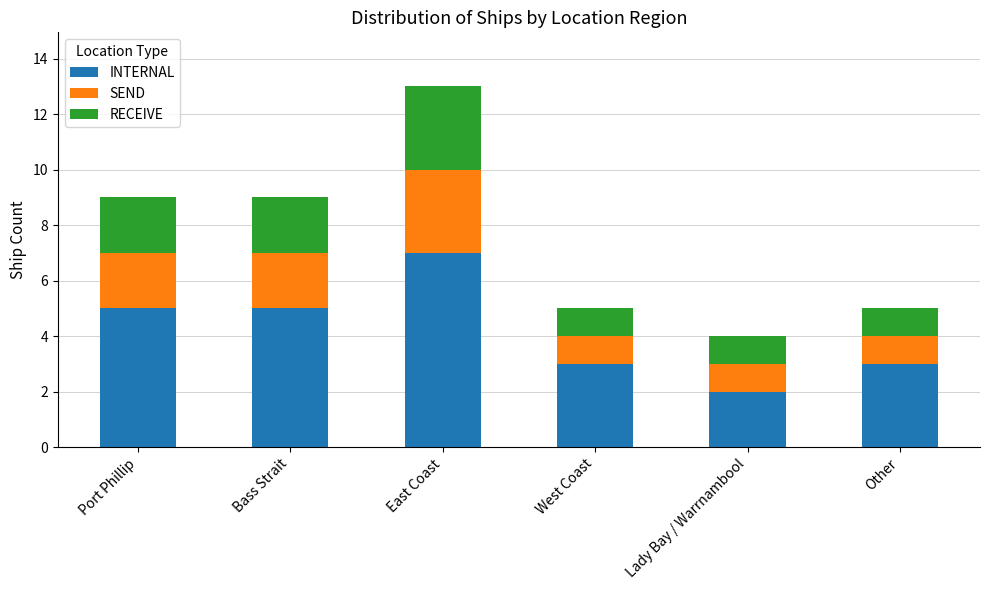

The value of INTERNAL at West Coast is 3. True or false?

True